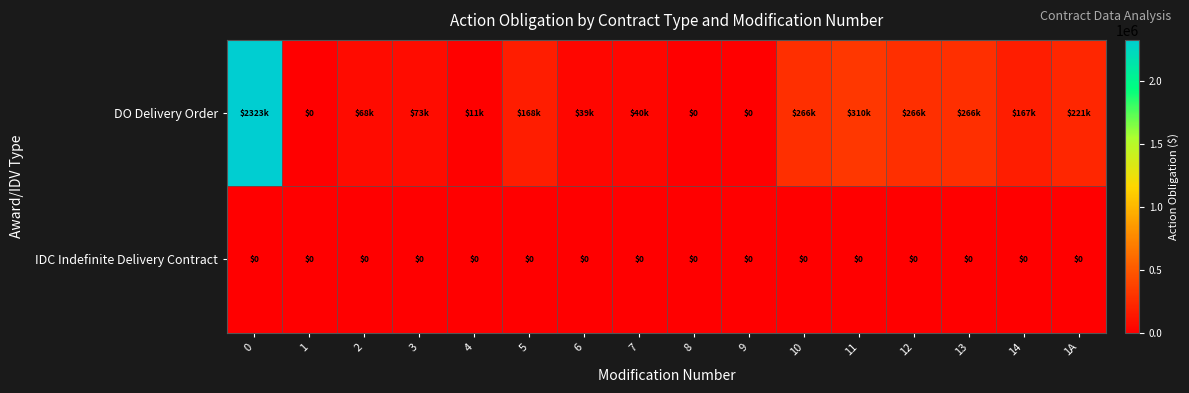

Which series changed the most between 6 and 1A?

DO Delivery Order